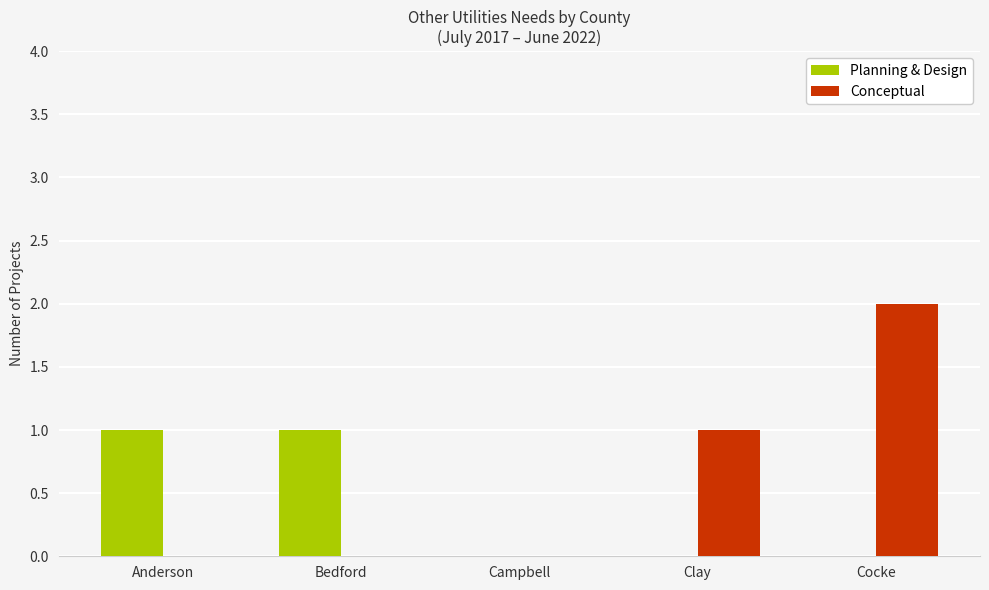

Which series has the largest total across all categories?

Conceptual